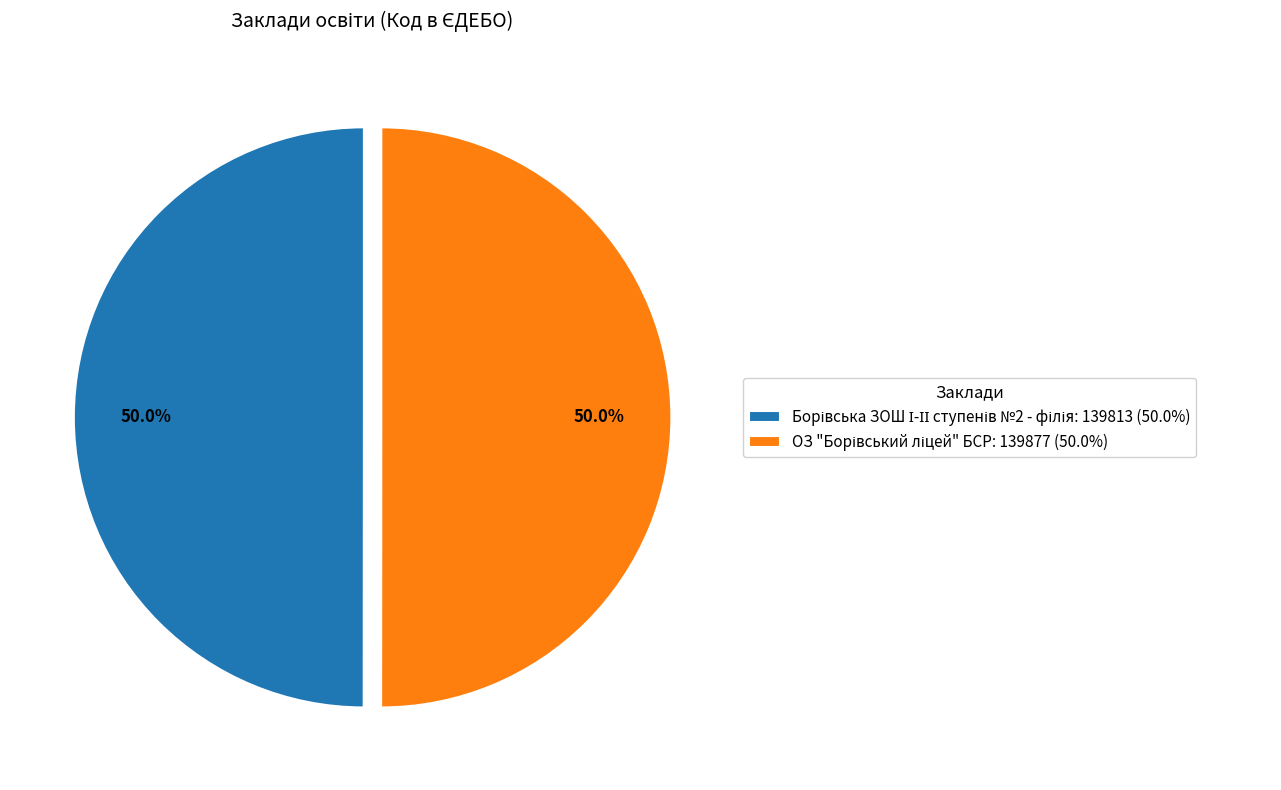

Rank the categories by value from lowest to highest.

Борівська ЗОШ І-ІІ ступенів №2 - філія, ОЗ "Борівський ліцей" БСР